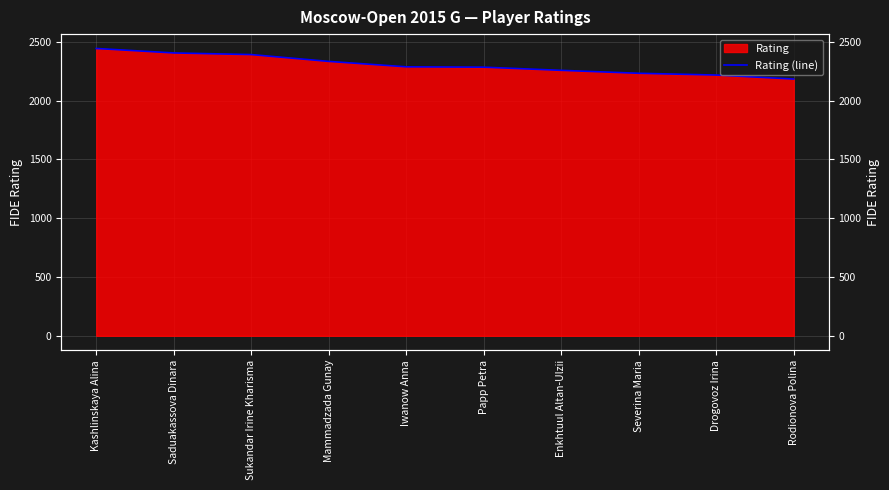

Rank the categories by value from lowest to highest.

Rodionova Polina, Drogovoz Irina, Severina Maria, Enkhtuul Altan-Ulzii, Papp Petra, Iwanow Anna, Mammadzada Gunay, Sukandar Irine Kharisma, Saduakassova Dinara, Kashlinskaya Alina